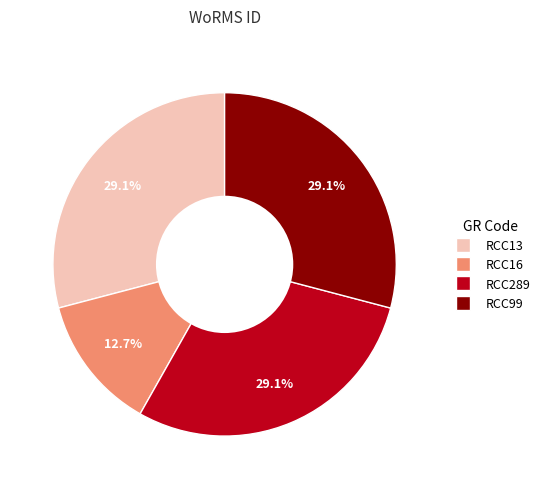

Approximately how many times larger is the value at RCC16 compared to RCC99?

0.4